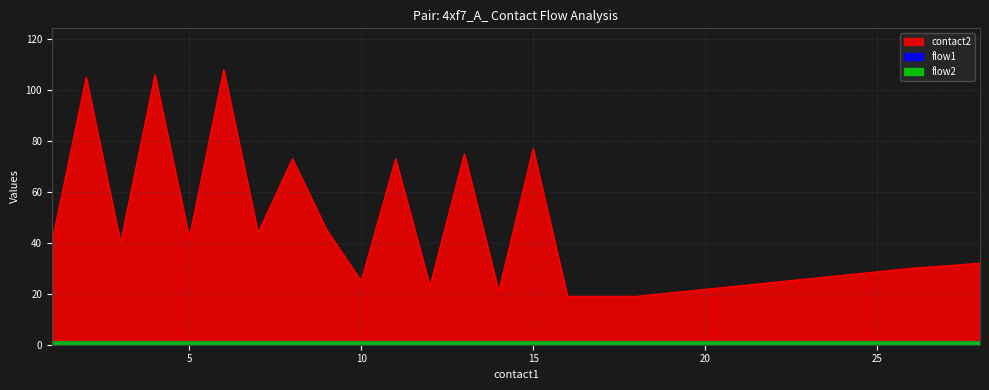

What is the total value across all series at 7?

46